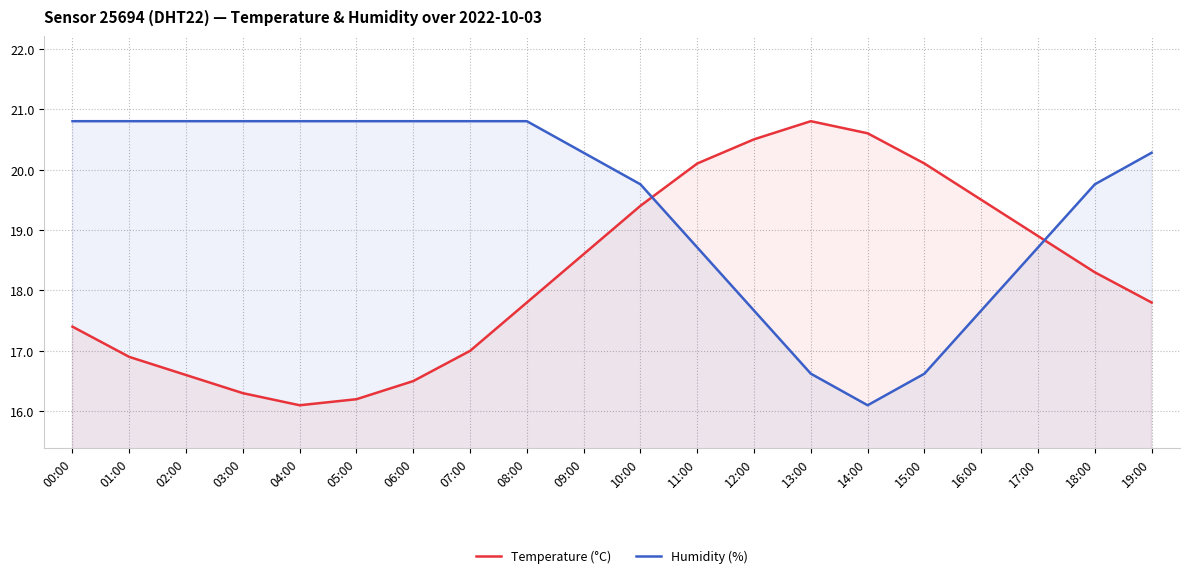

Is the value of Humidity (%) at 17:00 greater than the value of Temperature (°C) at 13:00?

No